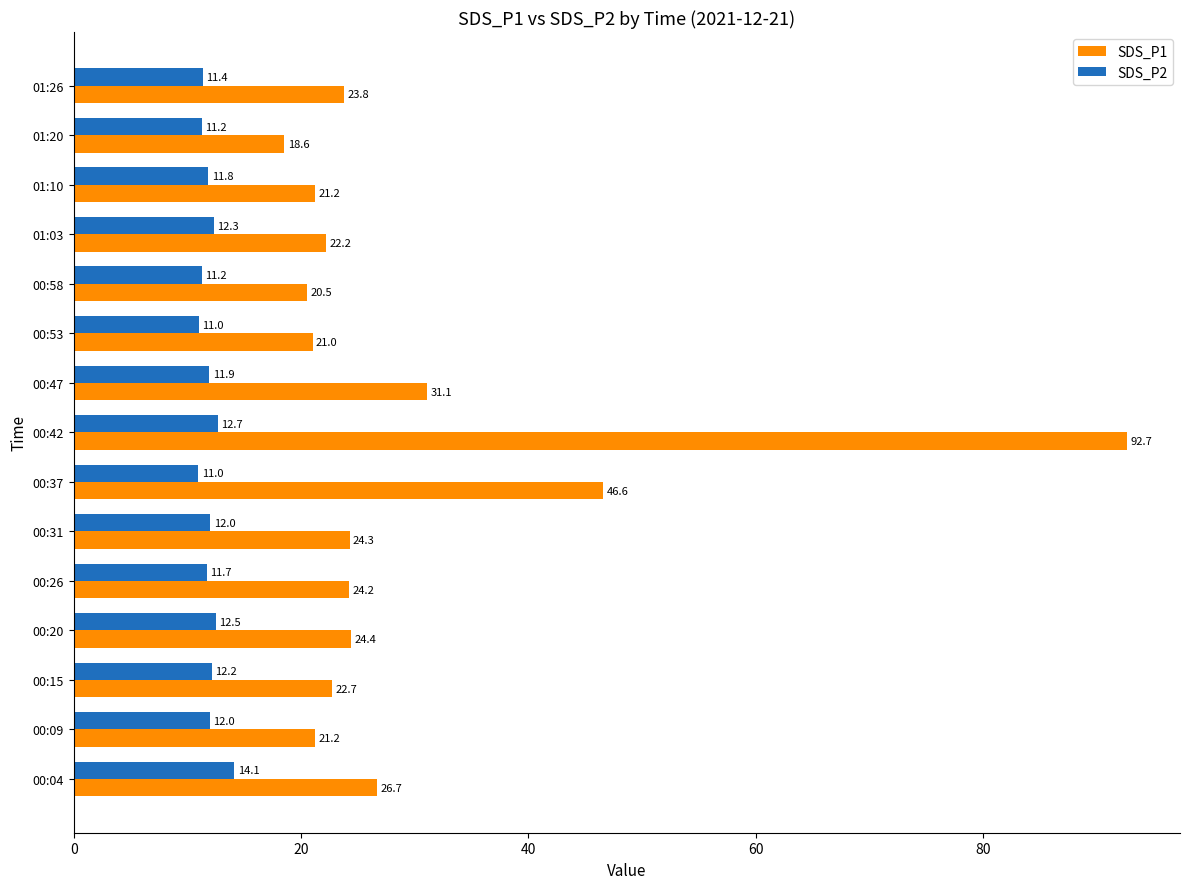

Which series has the largest range (max minus min)?

SDS_P1